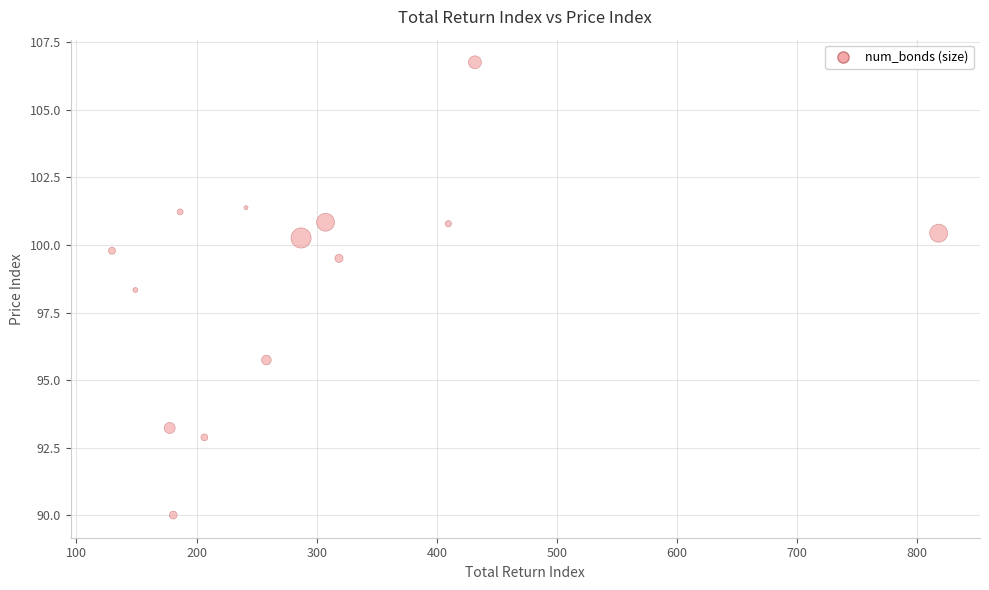

What Y value in the scatter plot is closest to 98?

98.3